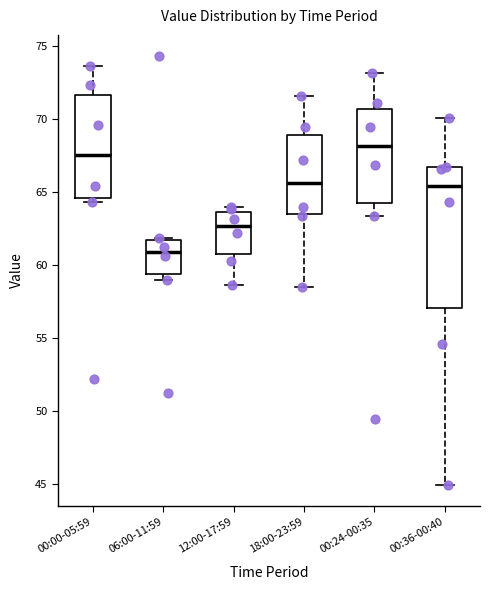

Which box's median line is the highest?

00:24-00:35